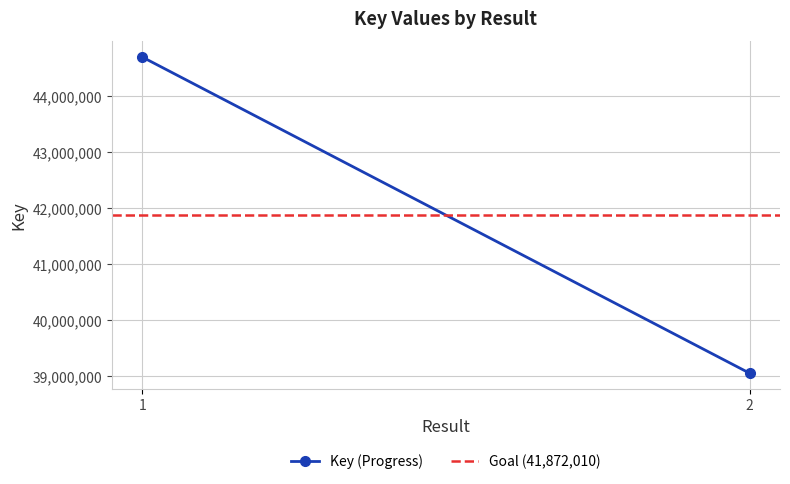

What are all the series names shown in the legend?

Key (Progress), Goal (41,872,010)